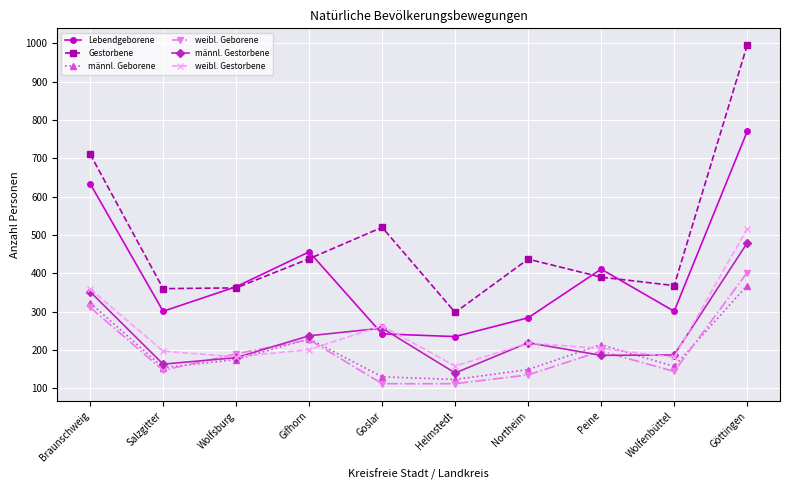

Which series ends up on top after the final intersection of männl. Geborene and weibl. Gestorbene?

weibl. Gestorbene